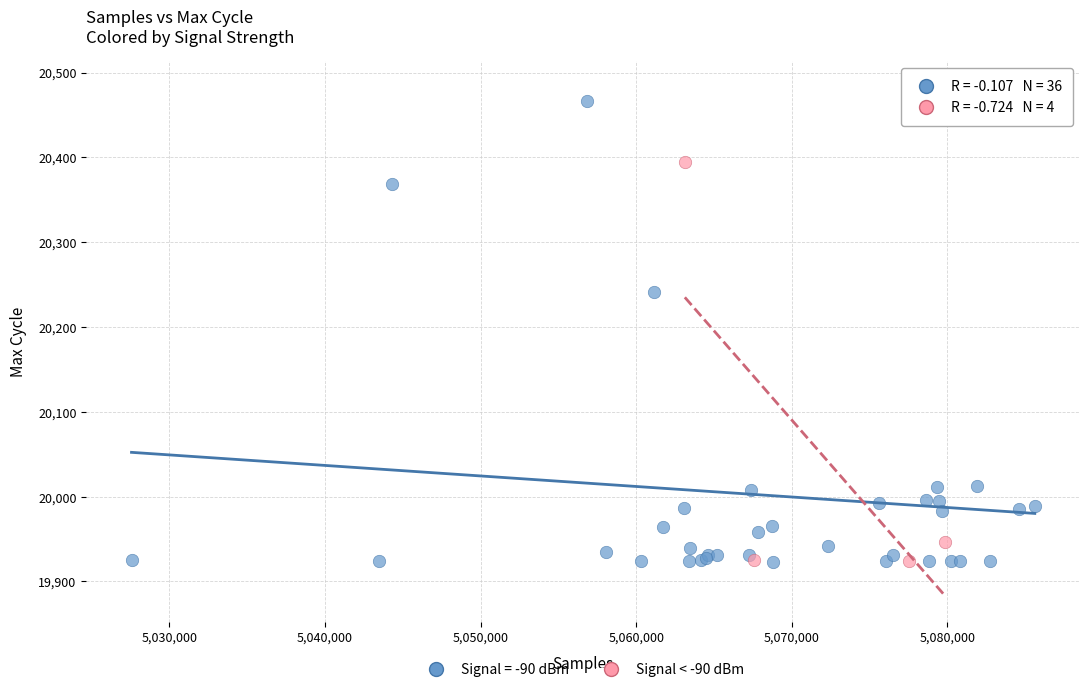

Which series has the largest Y range (max minus min)?

Signal = -90 dBm